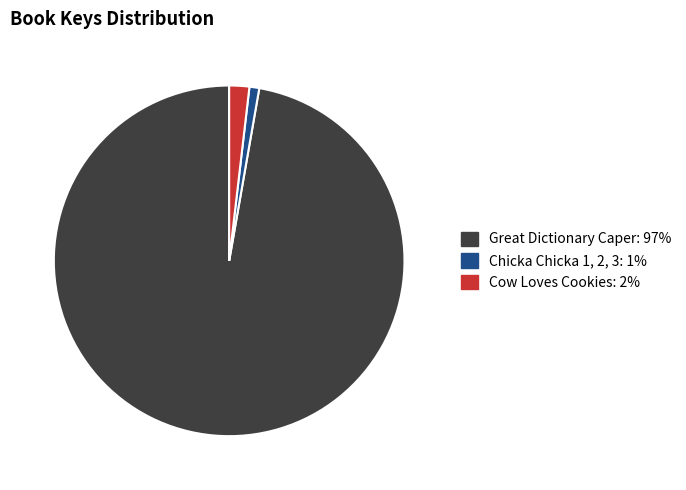

Which slice represents more than half of the pie?

Great Dictionary Caper